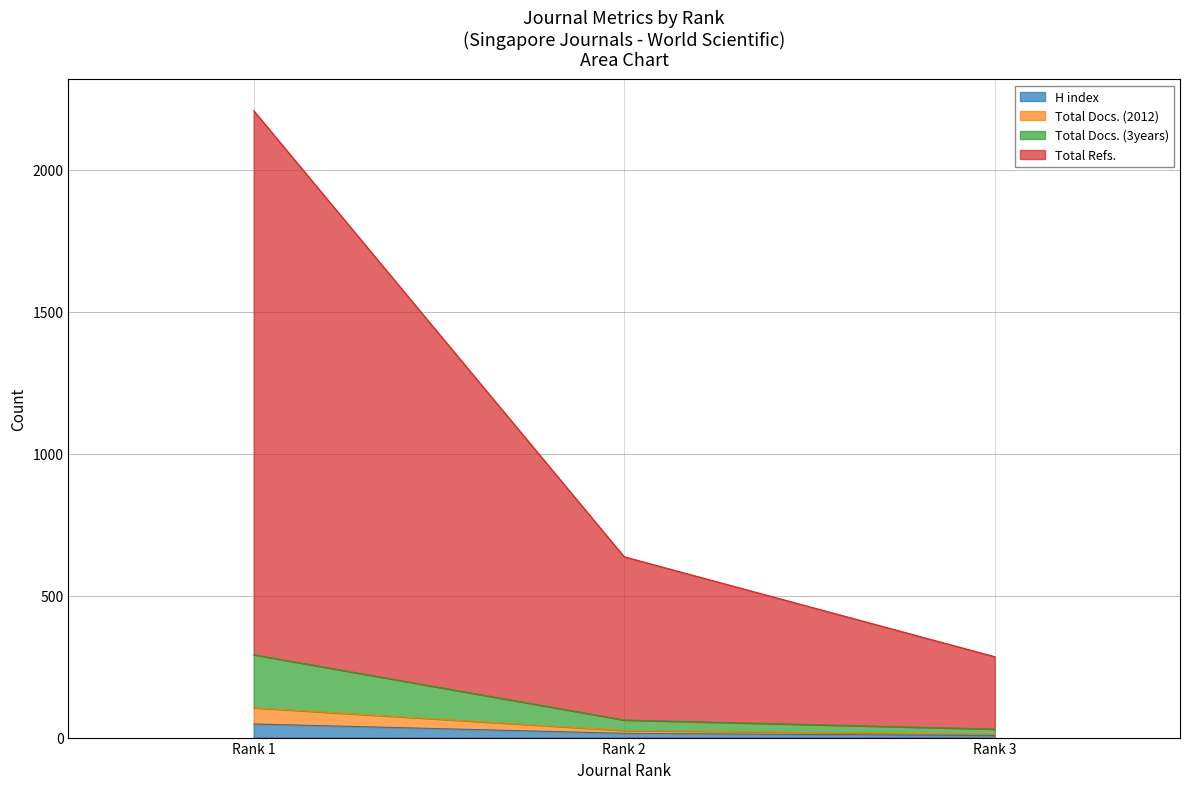

What are all the series names shown in the legend?

H index, Total Docs. (2012), Total Docs. (3years), Total Refs.